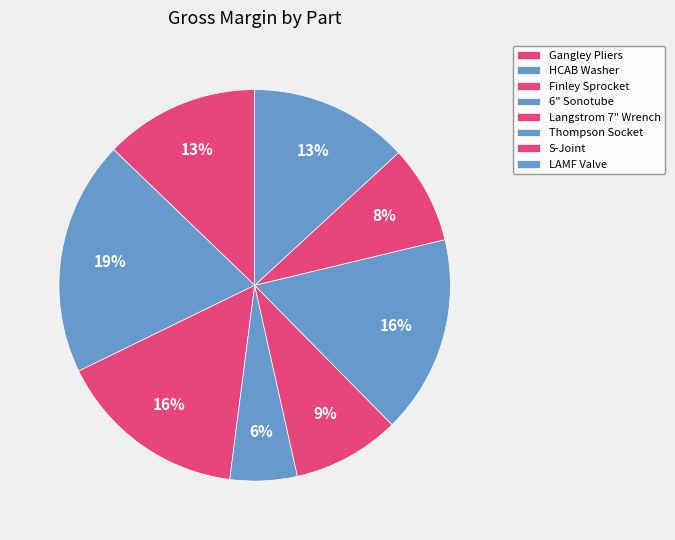

What portion of the pie excludes LAMF Valve?

86.9%